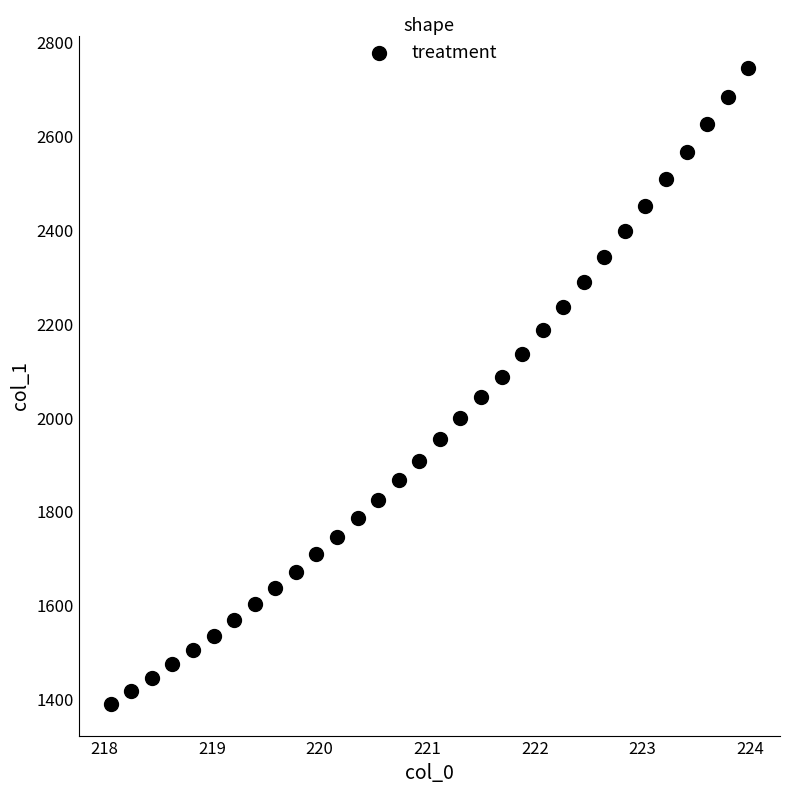

What is the range of X values (max minus min)?

5.9